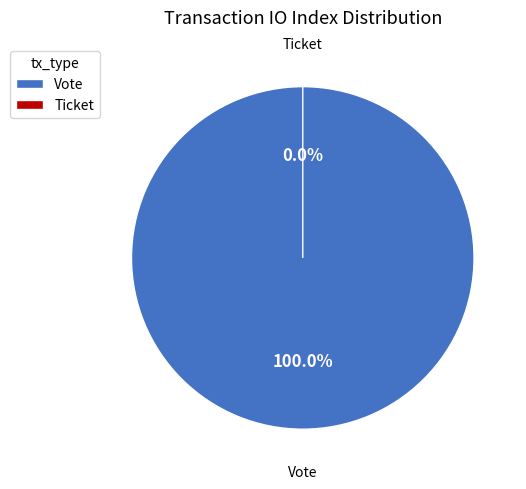

True or false: Vote accounts for 100% of the total.

True